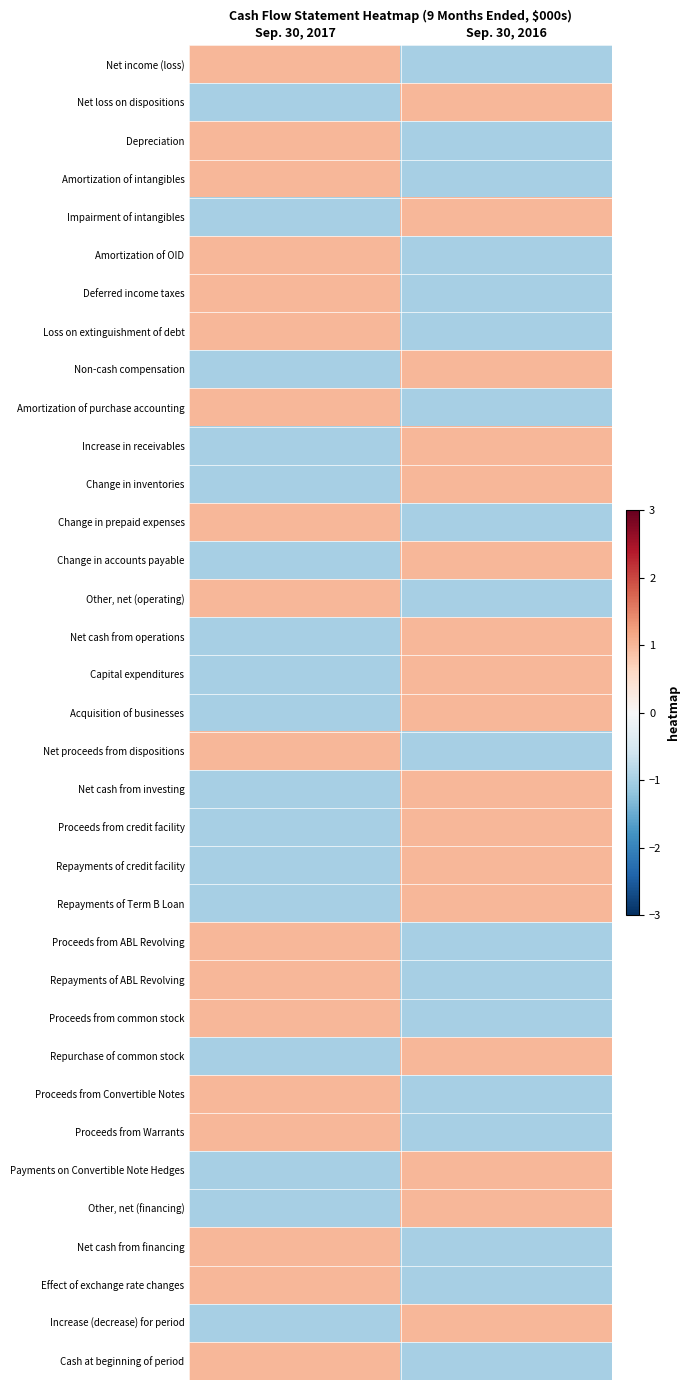

Reading left to right, what are all the values shown in this chart?

Net income (loss): Sep. 30, 2017=1	Sep. 30, 2016=-1
Net loss on dispositions: Sep. 30, 2017=-1	Sep. 30, 2016=1
Depreciation: Sep. 30, 2017=1	Sep. 30, 2016=-1
Amortization of intangibles: Sep. 30, 2017=1	Sep. 30, 2016=-1
Impairment of intangibles: Sep. 30, 2017=-1	Sep. 30, 2016=1
Amortization of OID: Sep. 30, 2017=1	Sep. 30, 2016=-1
Deferred income taxes: Sep. 30, 2017=1	Sep. 30, 2016=-1
Loss on extinguishment of debt: Sep. 30, 2017=1	Sep. 30, 2016=-1
Non-cash compensation: Sep. 30, 2017=-1	Sep. 30, 2016=1
Amortization of purchase accounting: Sep. 30, 2017=1	Sep. 30, 2016=-1
Increase in receivables: Sep. 30, 2017=-1	Sep. 30, 2016=1
Change in inventories: Sep. 30, 2017=-1	Sep. 30, 2016=1
Change in prepaid expenses: Sep. 30, 2017=1	Sep. 30, 2016=-1
Change in accounts payable: Sep. 30, 2017=-1	Sep. 30, 2016=1
Other, net (operating): Sep. 30, 2017=1	Sep. 30, 2016=-1
Net cash from operations: Sep. 30, 2017=-1	Sep. 30, 2016=1
Capital expenditures: Sep. 30, 2017=-1	Sep. 30, 2016=1
Acquisition of businesses: Sep. 30, 2017=-1	Sep. 30, 2016=1
Net proceeds from dispositions: Sep. 30, 2017=1	Sep. 30, 2016=-1
Net cash from investing: Sep. 30, 2017=-1	Sep. 30, 2016=1
Proceeds from credit facility: Sep. 30, 2017=-1	Sep. 30, 2016=1
Repayments of credit facility: Sep. 30, 2017=-1	Sep. 30, 2016=1
Repayments of Term B Loan: Sep. 30, 2017=-1	Sep. 30, 2016=1
Proceeds from ABL Revolving: Sep. 30, 2017=1	Sep. 30, 2016=-1
Repayments of ABL Revolving: Sep. 30, 2017=1	Sep. 30, 2016=-1
Proceeds from common stock: Sep. 30, 2017=1	Sep. 30, 2016=-1
Repurchase of common stock: Sep. 30, 2017=-1	Sep. 30, 2016=1
Proceeds from Convertible Notes: Sep. 30, 2017=1	Sep. 30, 2016=-1
Proceeds from Warrants: Sep. 30, 2017=1	Sep. 30, 2016=-1
Payments on Convertible Note Hedges: Sep. 30, 2017=-1	Sep. 30, 2016=1
Other, net (financing): Sep. 30, 2017=-1	Sep. 30, 2016=1
Net cash from financing: Sep. 30, 2017=1	Sep. 30, 2016=-1
Effect of exchange rate changes: Sep. 30, 2017=1	Sep. 30, 2016=-1
Increase (decrease) for period: Sep. 30, 2017=-1	Sep. 30, 2016=1
Cash at beginning of period: Sep. 30, 2017=1	Sep. 30, 2016=-1